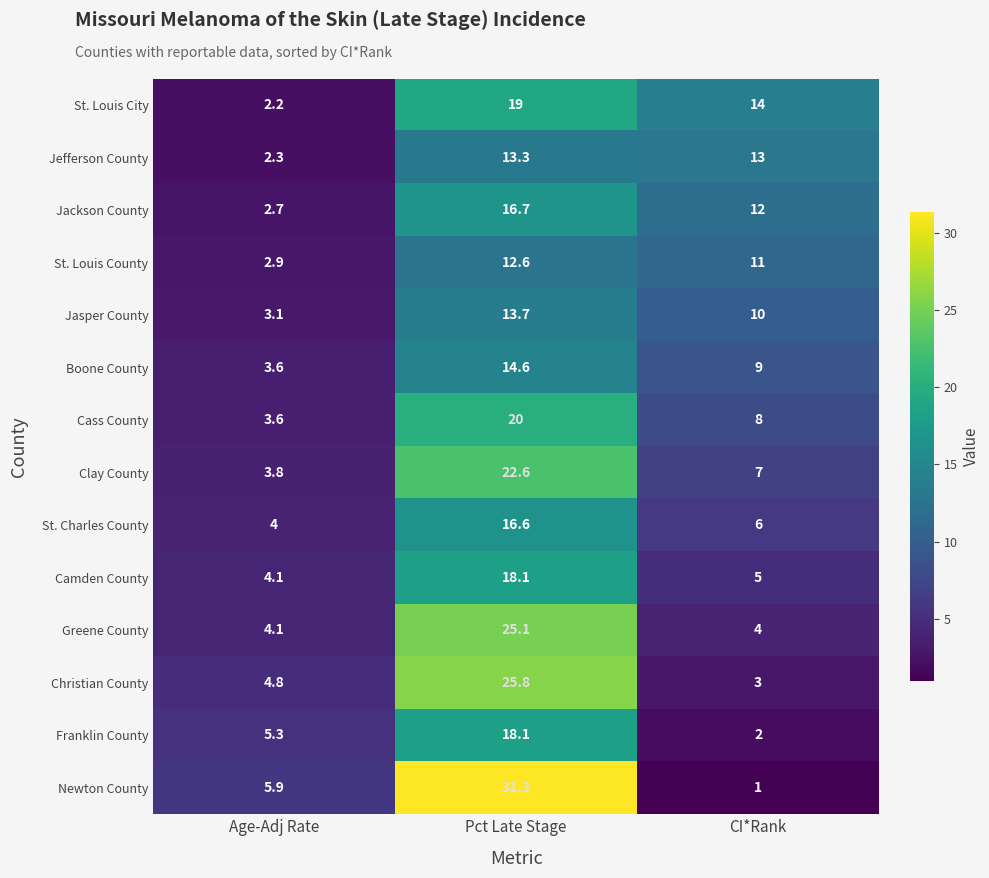

True or false: Camden County has a value of 18.1 at Pct Late Stage.

True